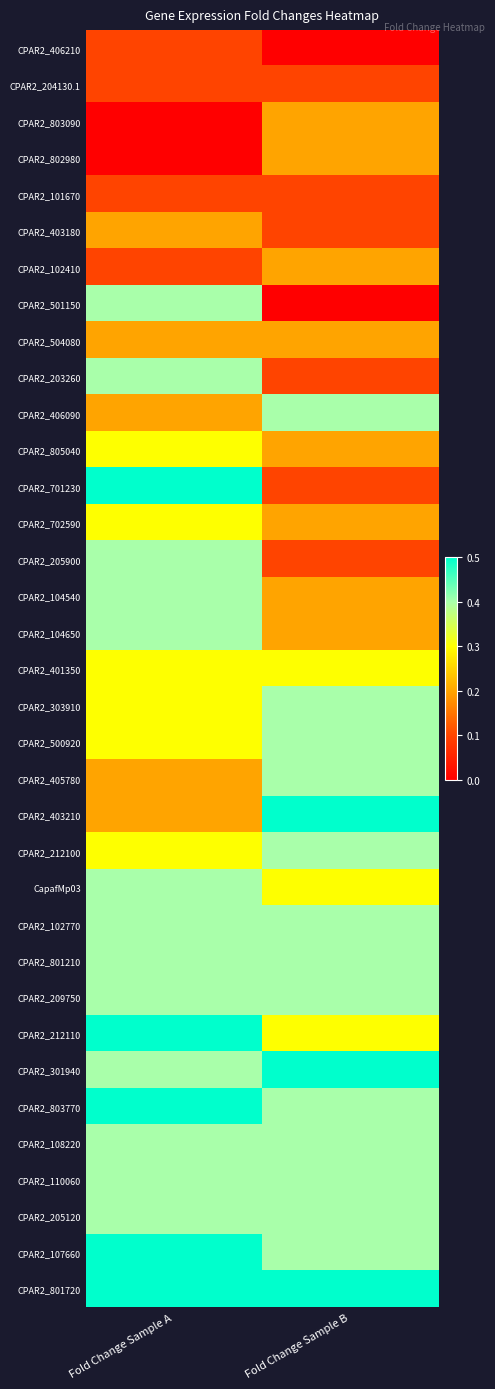

Which label corresponds to the smallest value in the chart?

Fold Change Sample B